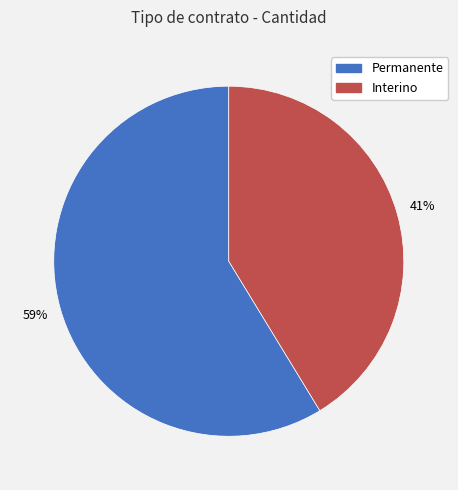

Rank the categories by value from highest to lowest.

Permanente, Interino